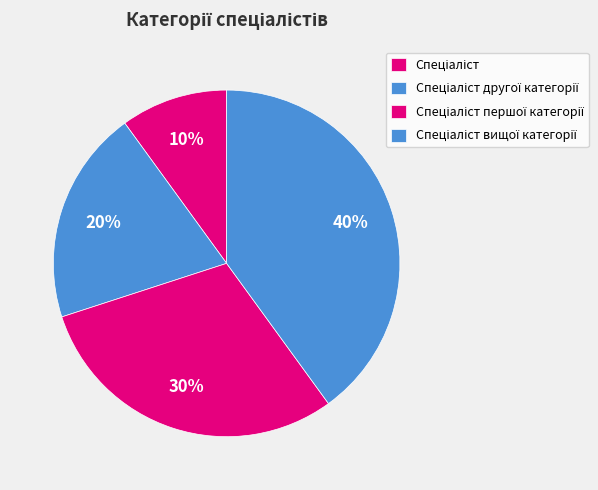

Count the number of slices in the pie.

4